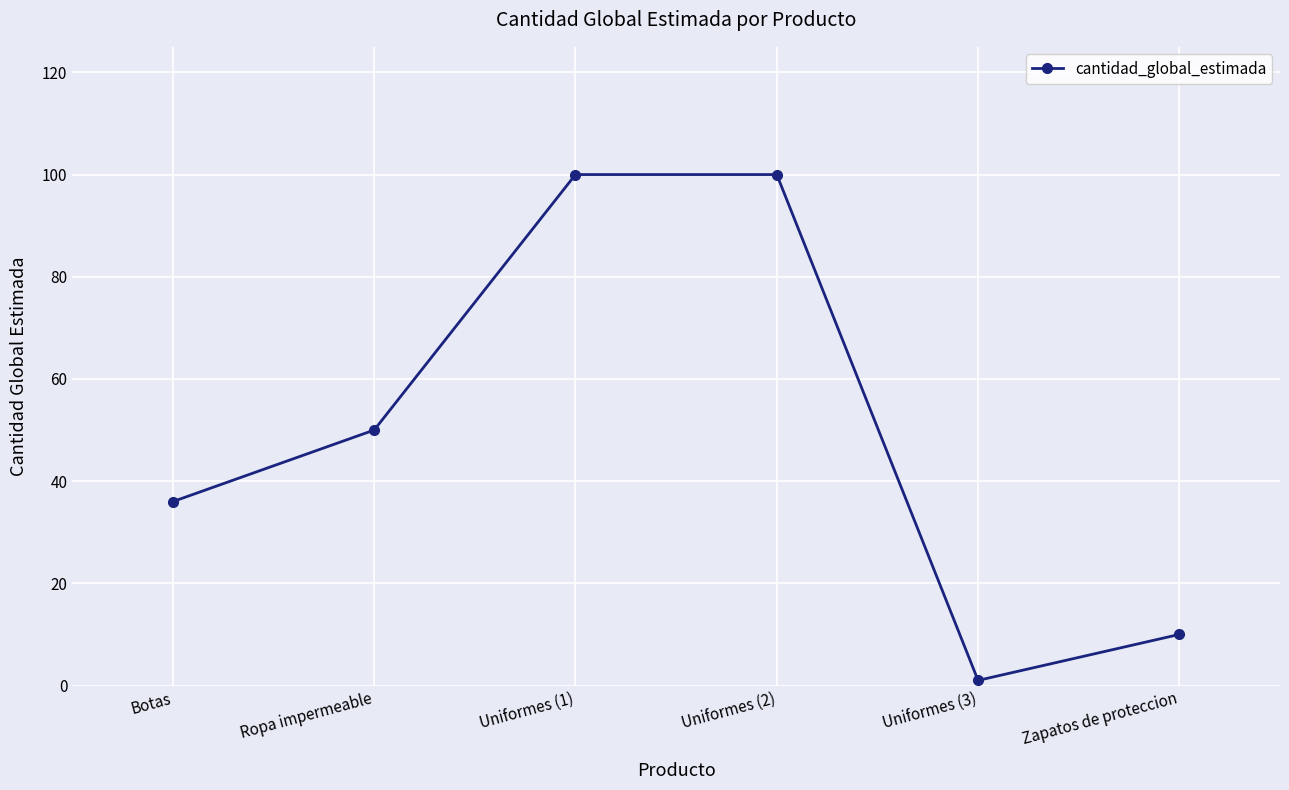

The value at Zapatos de proteccion is 10. True or false?

True